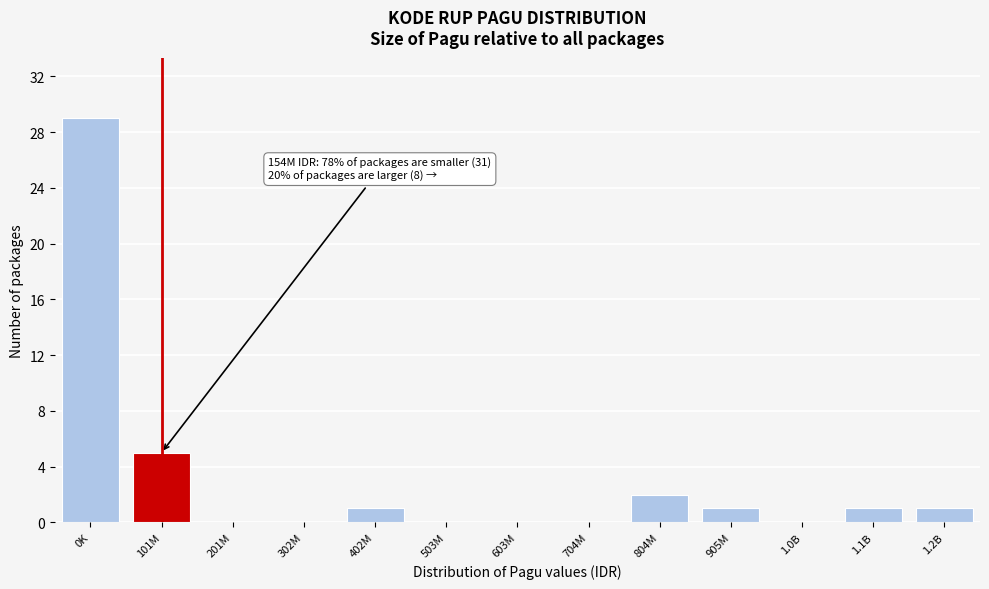

Reading left to right, extract all data points from this chart.

0K=29	101M=5	201M=0	302M=0	402M=1	503M=0	603M=0	704M=0	804M=2	905M=1	1.0B=0	1.1B=1	1.2B=1